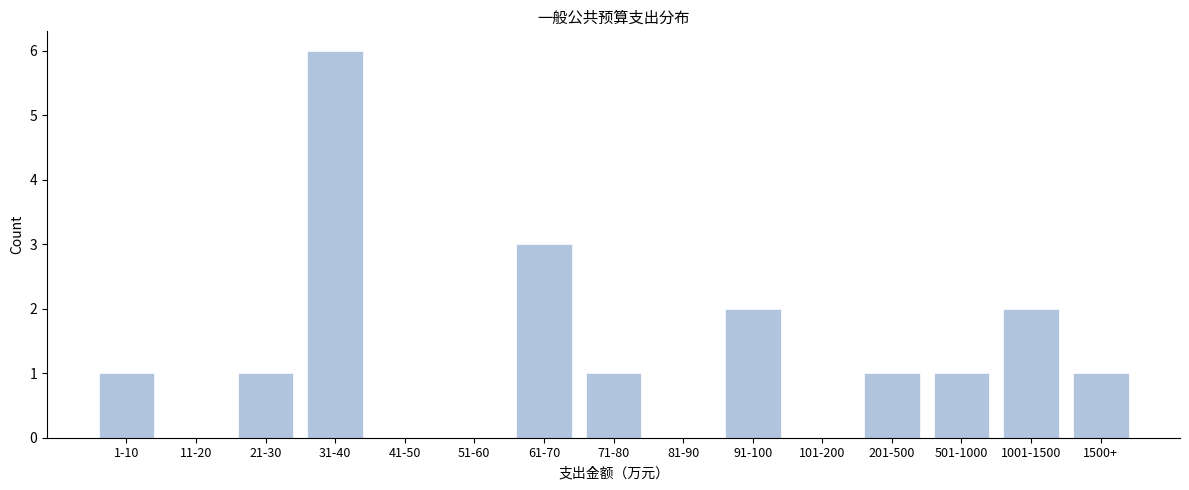

Reading left to right, extract all data points from this chart.

1-10=1	11-20=0	21-30=1	31-40=6	41-50=0	51-60=0	61-70=3	71-80=1	81-90=0	91-100=2	101-200=0	201-500=1	501-1000=1	1001-1500=2	1500+=1